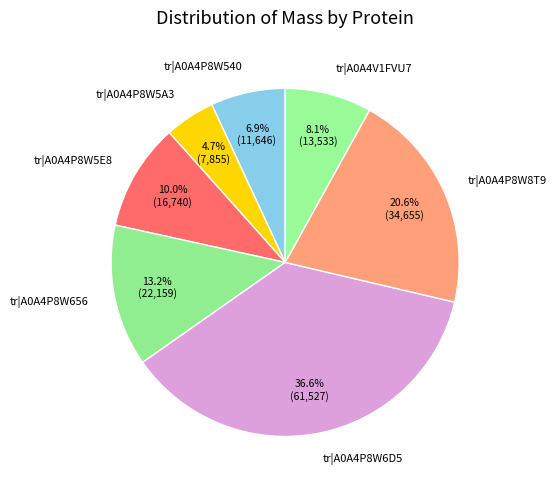

Rank the categories by value from highest to lowest.

tr|A0A4P8W6D5, tr|A0A4P8W8T9, tr|A0A4P8W656, tr|A0A4P8W5E8, tr|A0A4V1FVU7, tr|A0A4P8W540, tr|A0A4P8W5A3